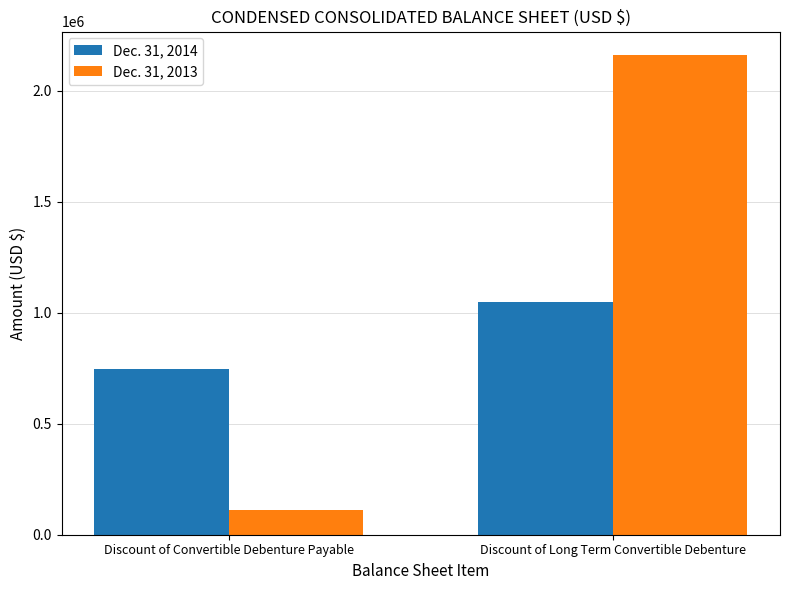

What is the sum of the Dec. 31, 2013 values at Discount of Long Term Convertible Debenture and Discount of Convertible Debenture Payable?

2270469